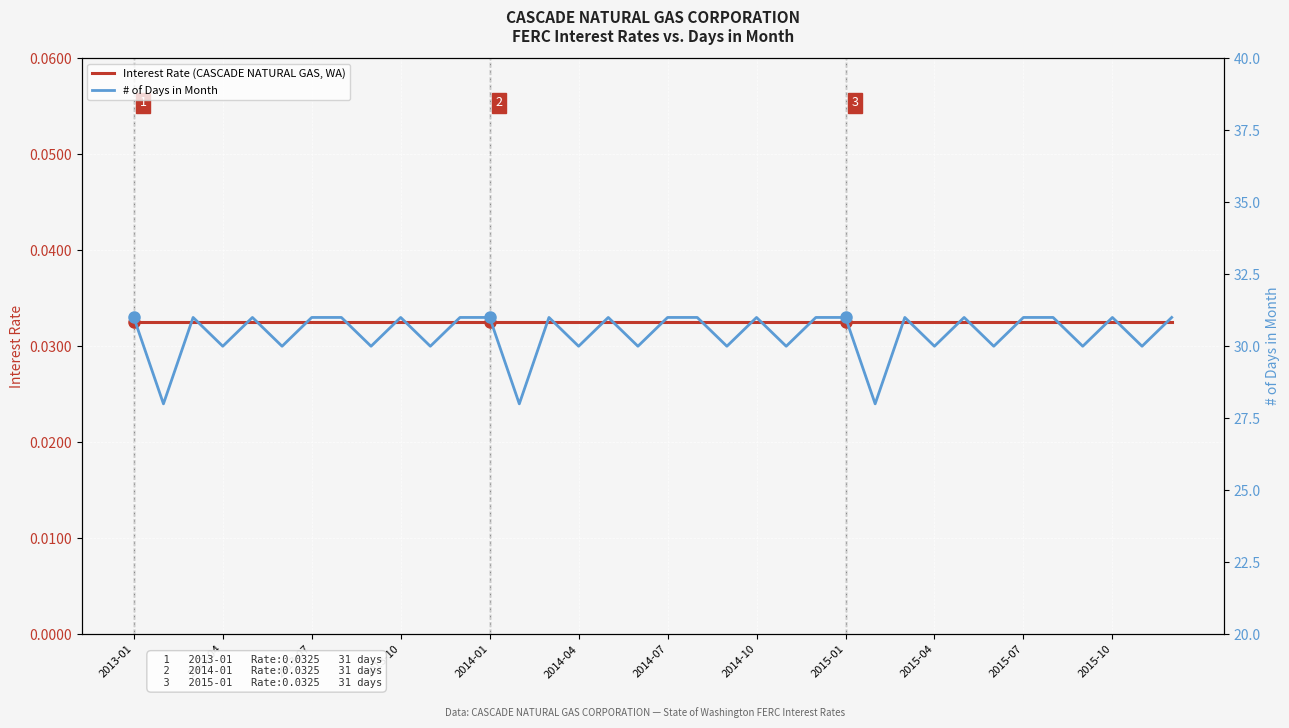

How many interior local peaks does the # of Days in Month series have?

9